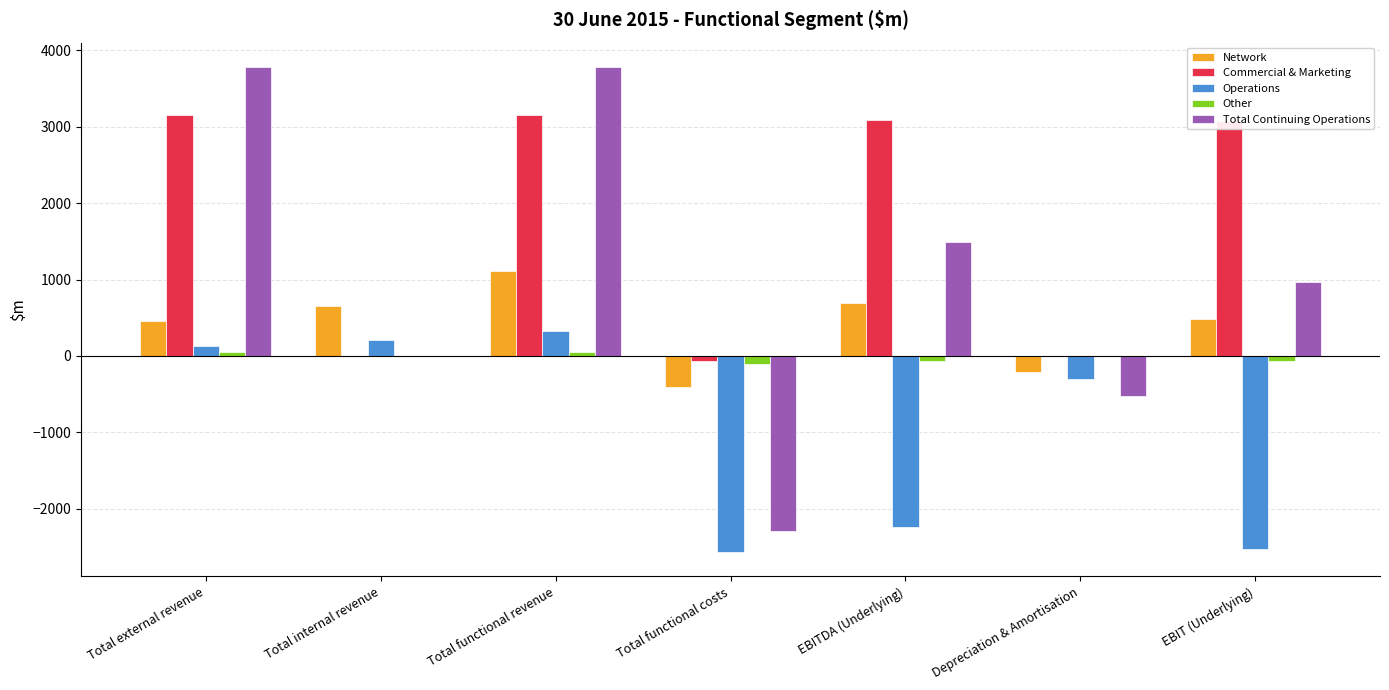

How many groups of bars are there?

7